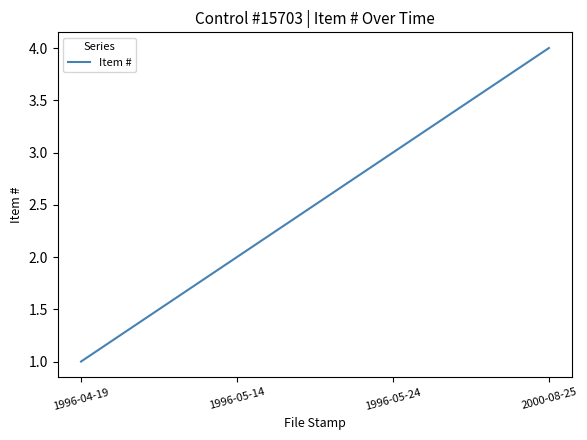

What position from the left is 1996-05-24?

3